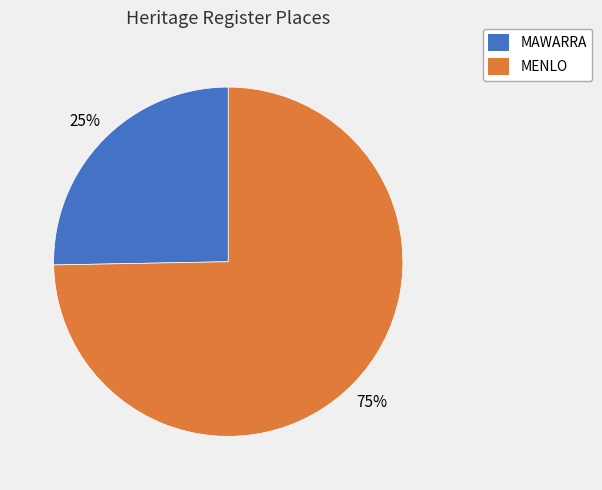

What is the ratio of the value at MAWARRA to the value at MENLO?

0.3